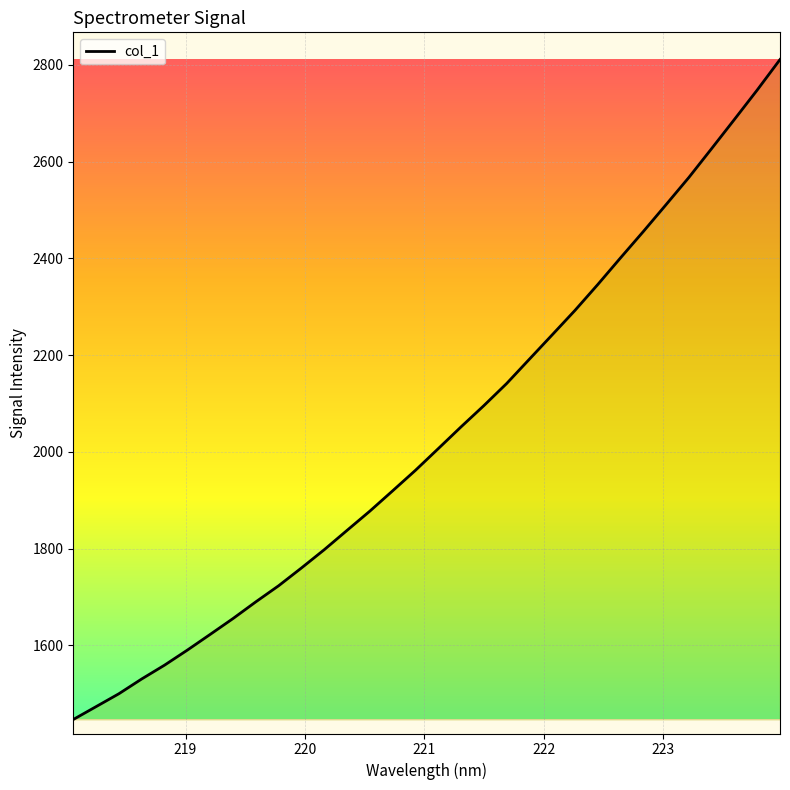

What is the difference between the maximum and minimum values?

1363.8